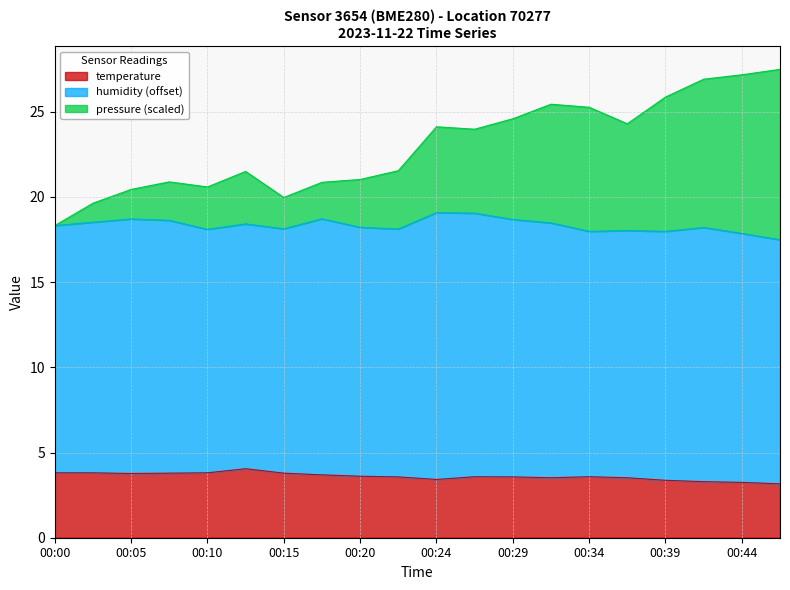

What is the difference between the temperature values at 00:17 and 00:15?

0.1